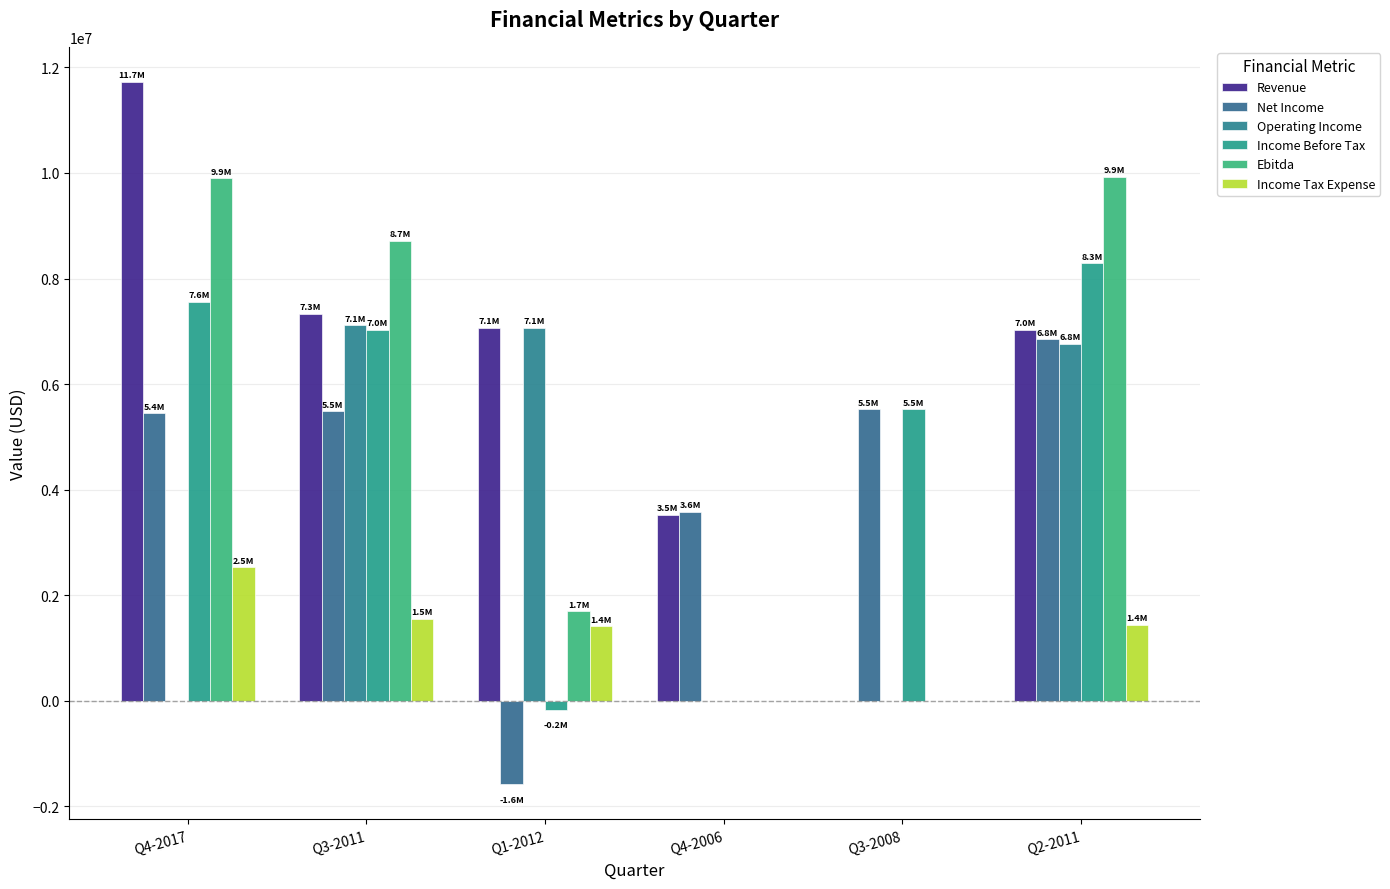

At which label is Income Tax Expense closest to 1263500?

Q1-2012